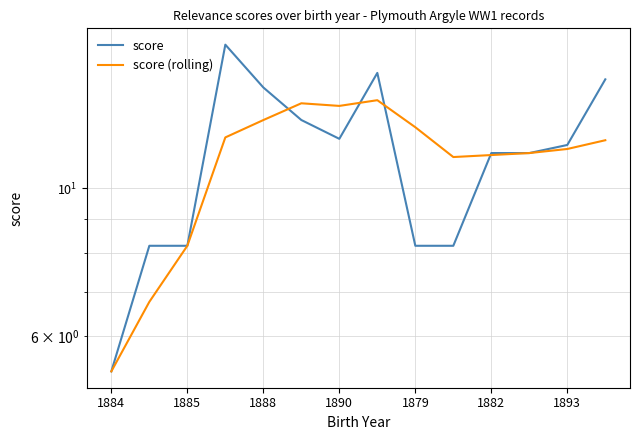

Does the chart have visible grid lines?

Yes